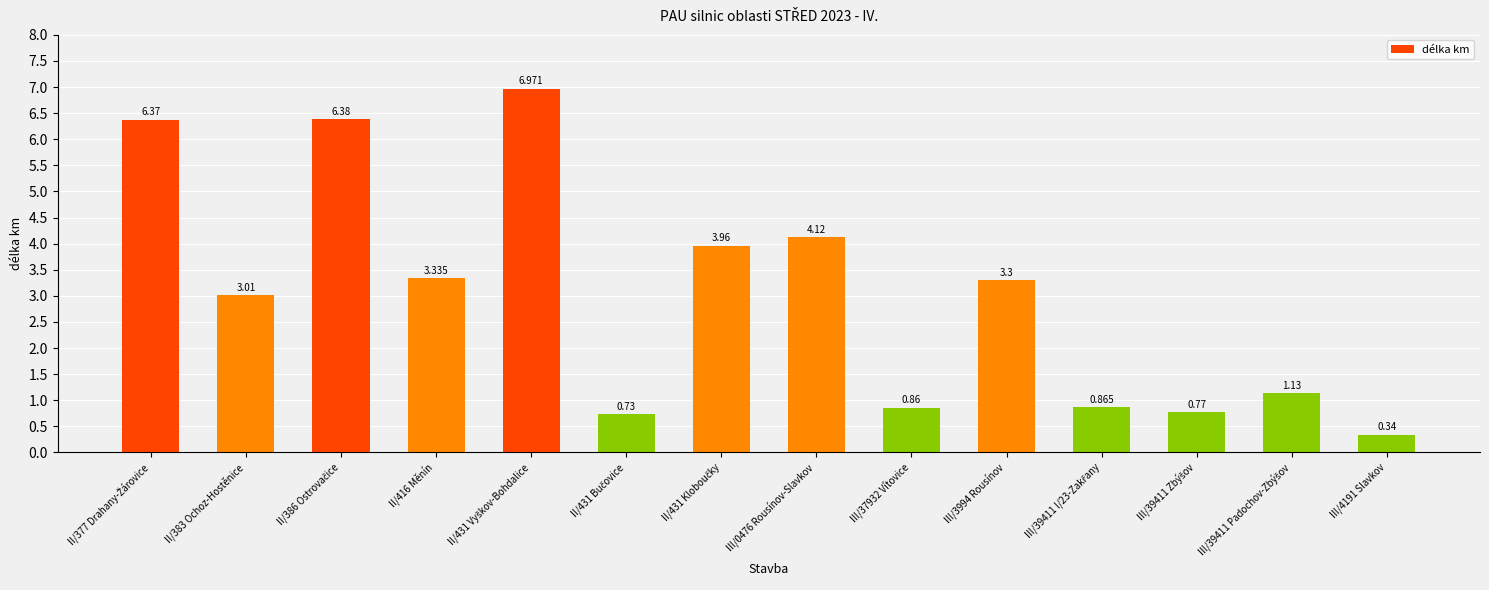

How many values exceed 3?

8